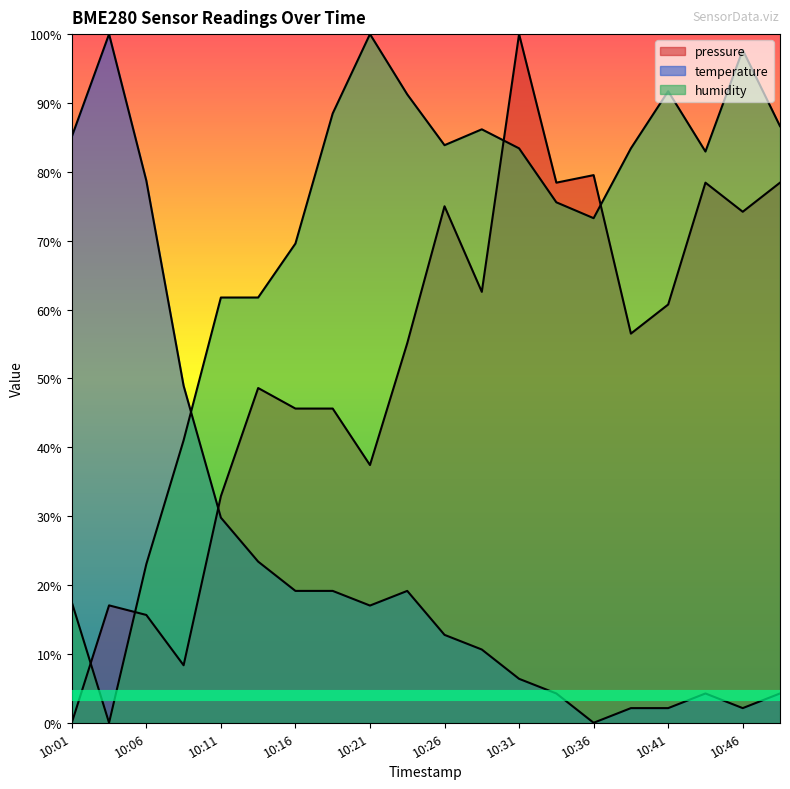

In temperature, how many points are lower than both neighbors (excluding endpoints)?

3